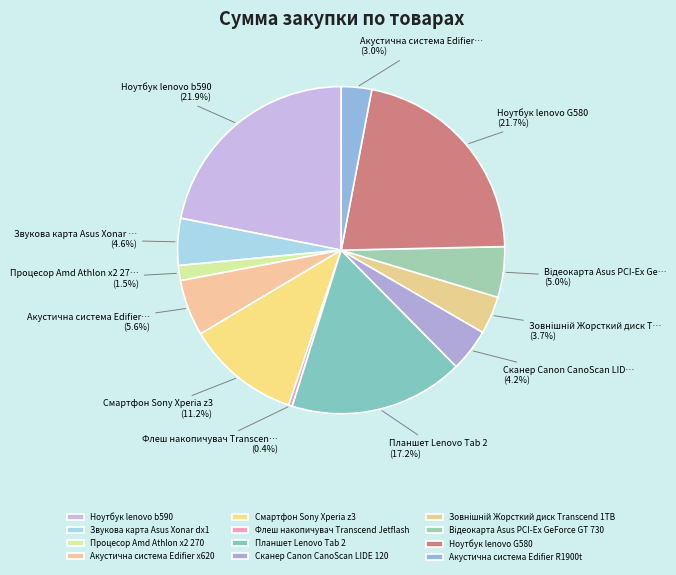

Rank the categories by value from lowest to highest.

Флеш накопичувач Transcend Jetflash, Процесор Amd Athlon x2 270, Акустична система Edifier R1900t, Зовнiшнiй Жорсткий диск Transcend 1TB, Сканер Canon CanoScan LIDE 120, Звукова карта Asus Xonar dx1, Вiдеокарта Asus PCI-Ex GeForce GT 730, Акустична система Edifier x620, Смартфон Sony Xperia z3, Планшет Lenovo Tab 2, Ноутбук lenovo G580, Ноутбук lenovo b590